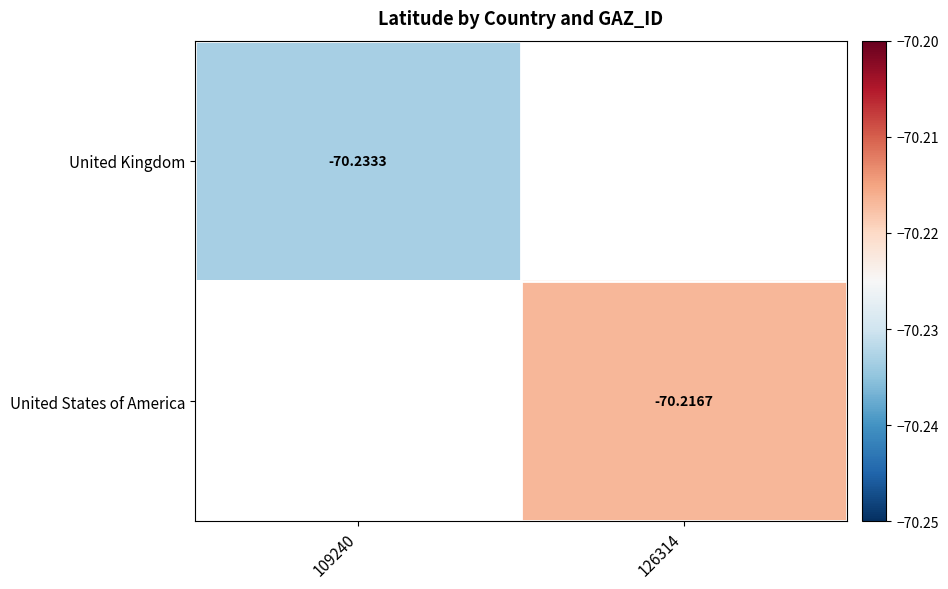

Between 109240 and 126314, which is larger?

126314